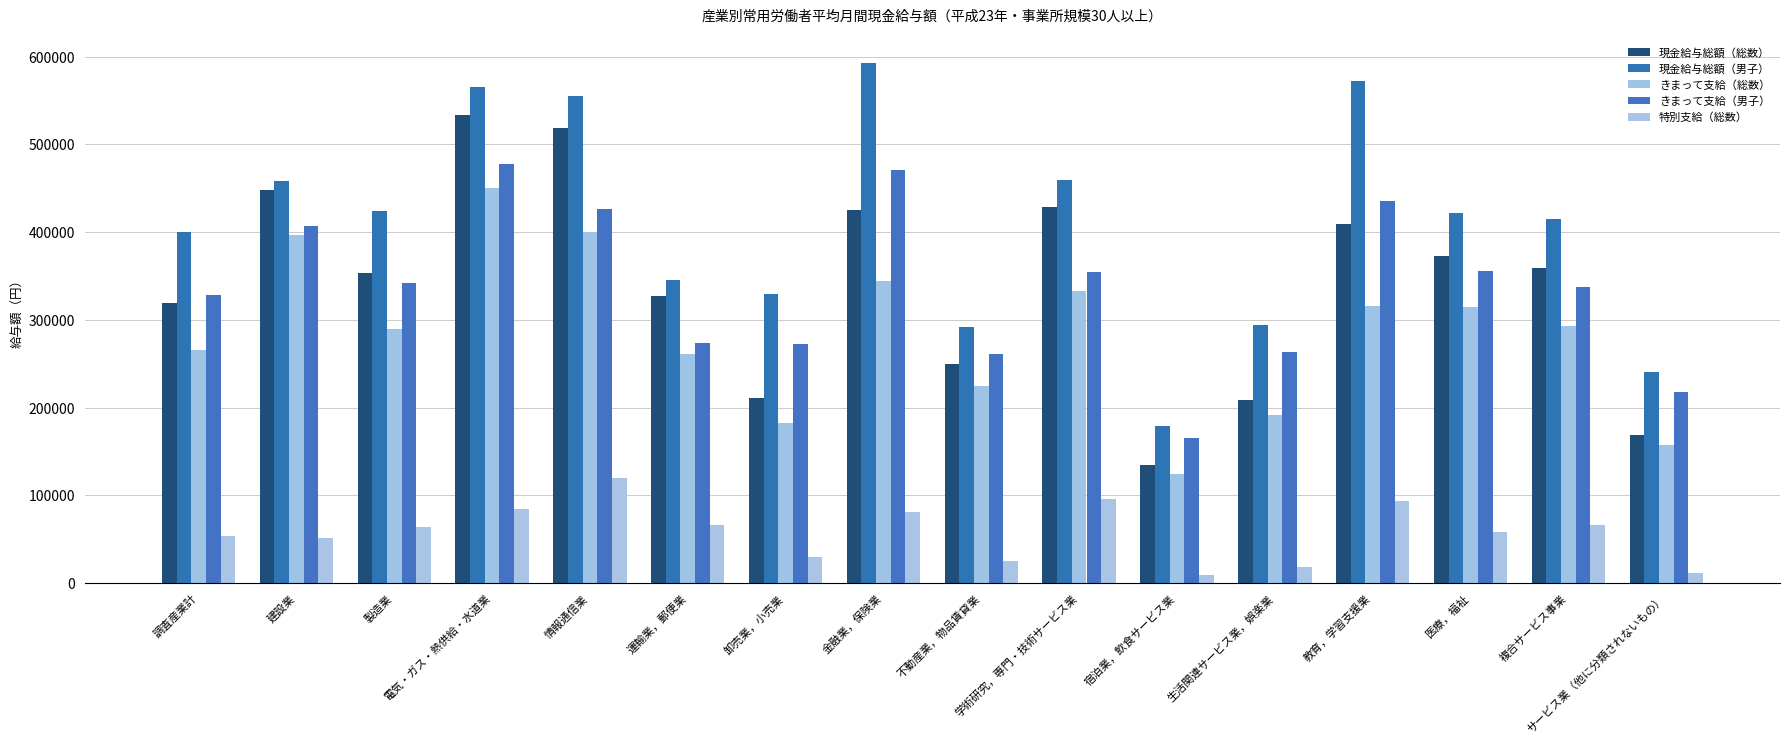

What is the maximum value shown in the chart?

592493